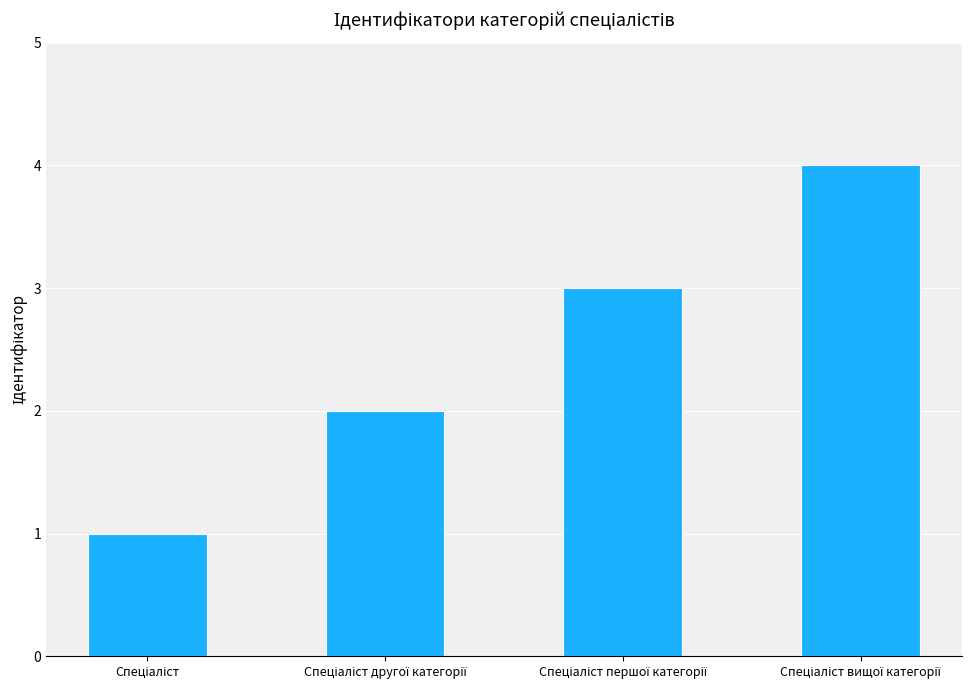

What is the difference between the maximum and minimum values?

3